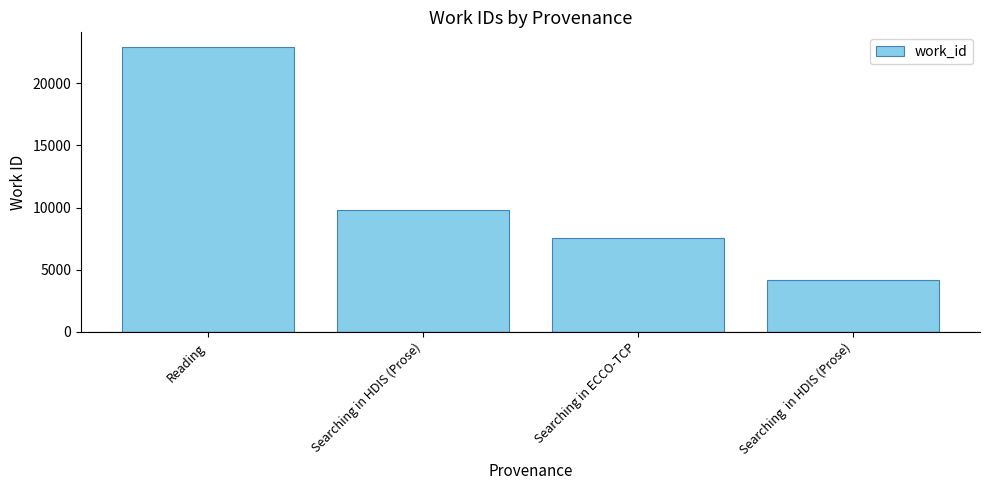

What is the value of the 4th bar from the left?

4211